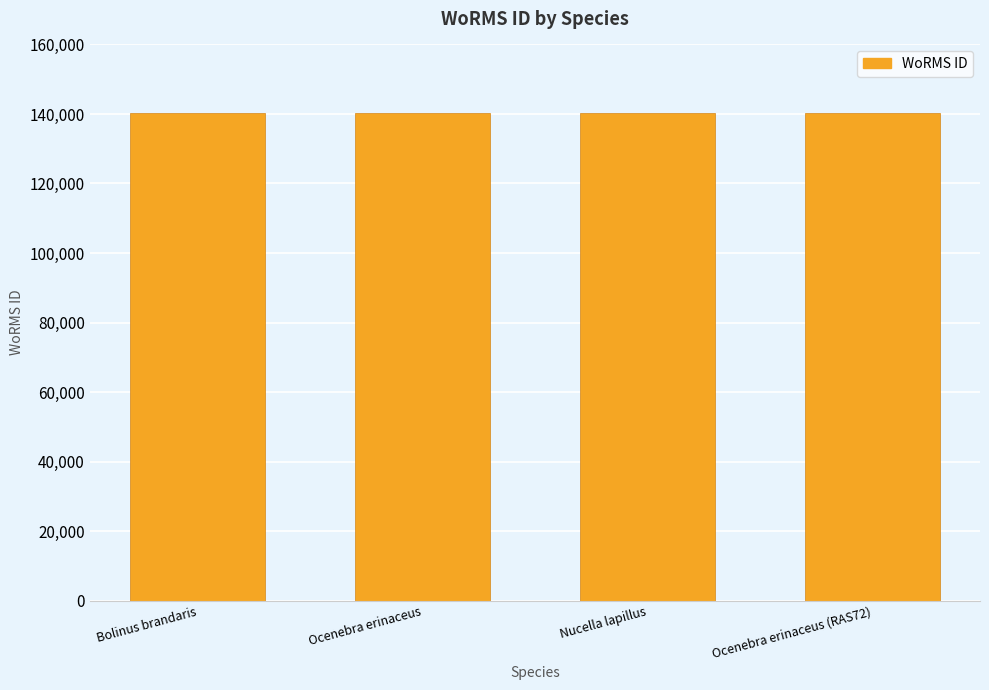

Read the value at Bolinus brandaris, to the nearest 5.

140390